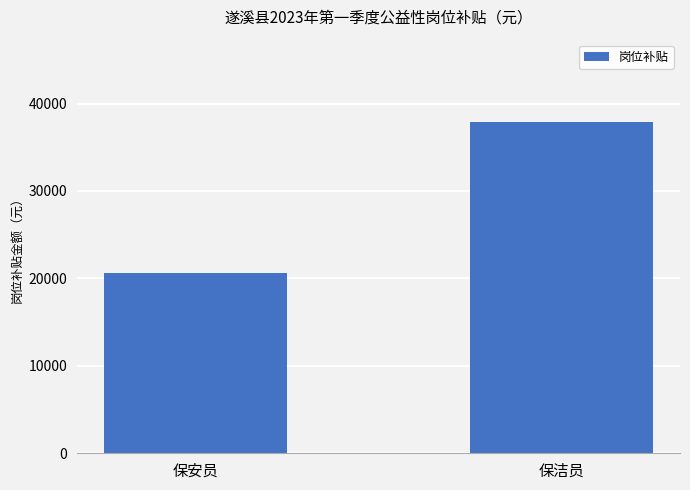

What is the change in value from 保安员 to 保洁员?

+17200